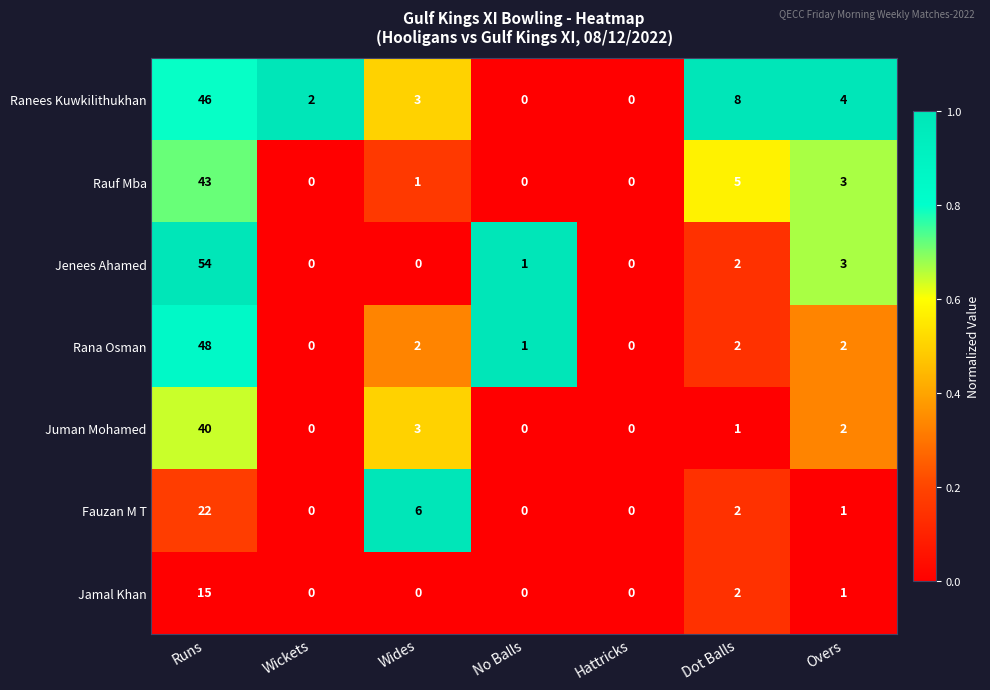

How many positive values does the Rana Osman series have?

5